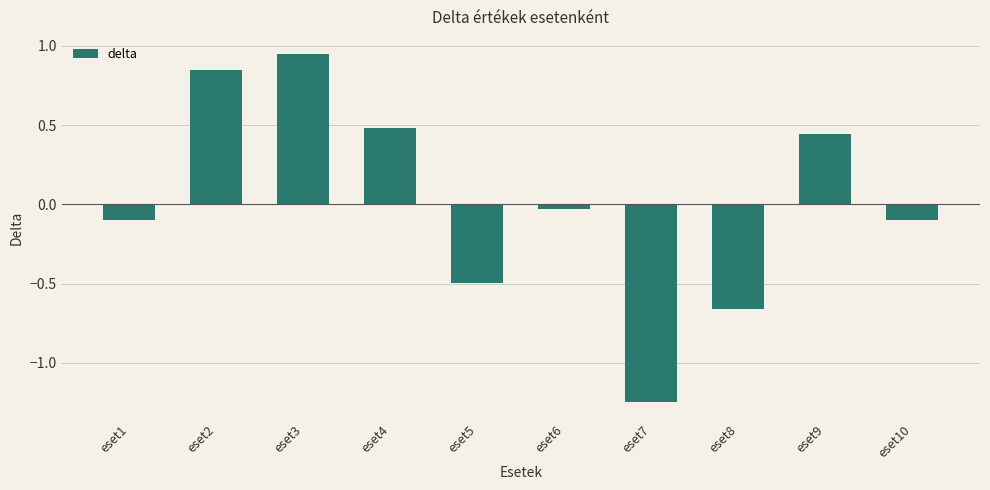

The chart shows a value of -0.5 at eset5. True or false?

True